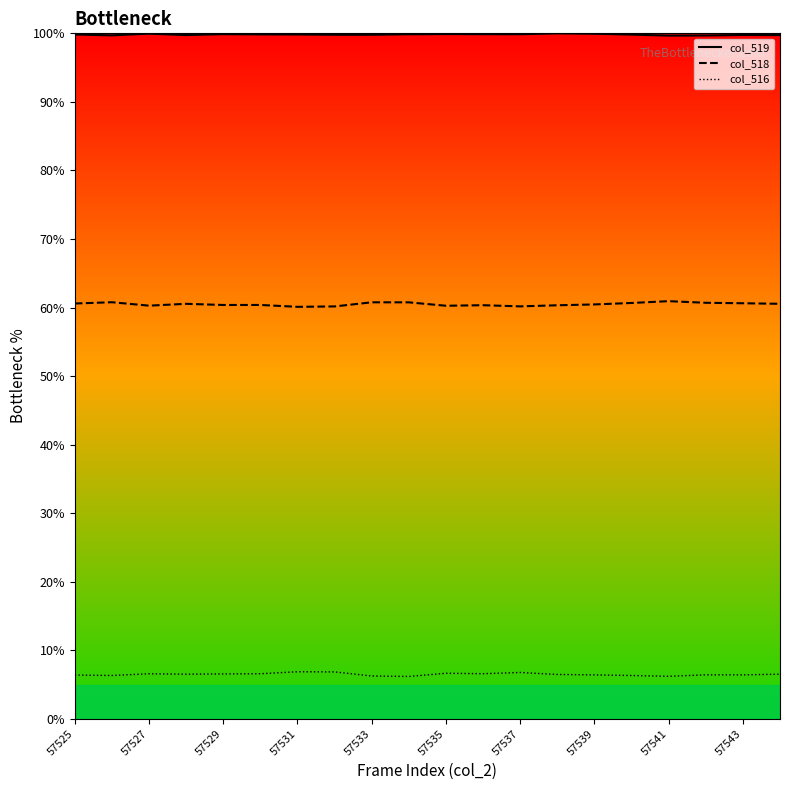

Is this an area chart (filled region under the line)?

No